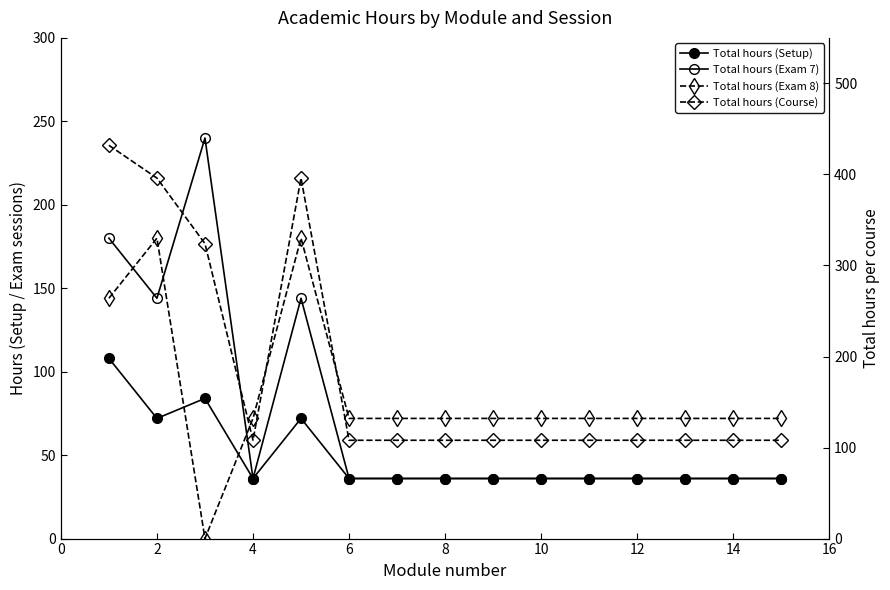

How many lines are shown in the chart?

4